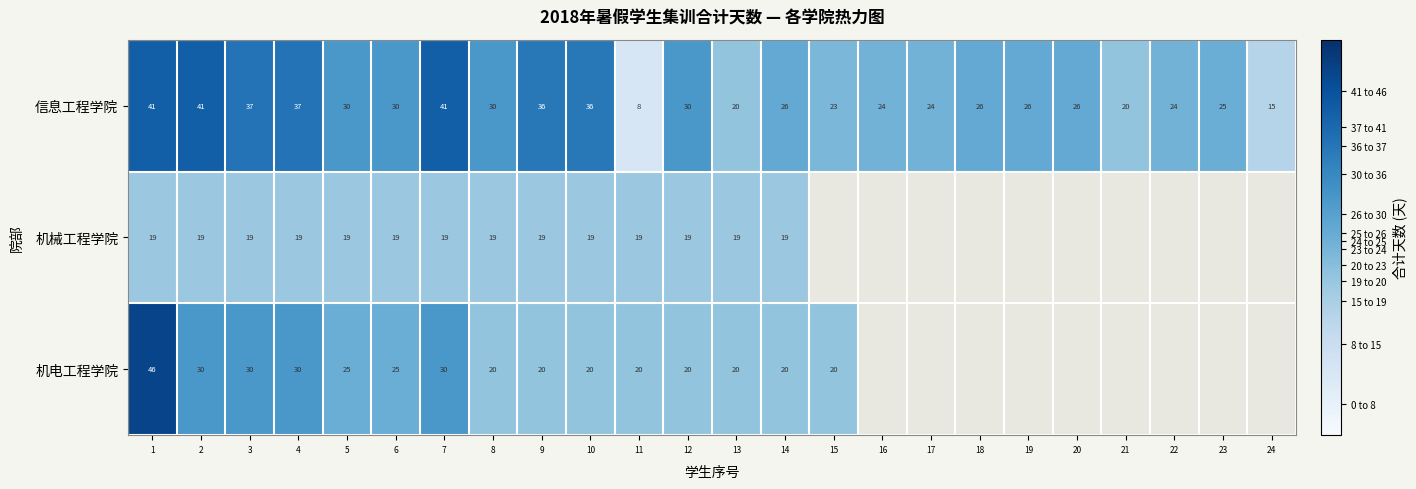

The value of 信息工程学院 at 2 is 57.2. True or false?

False